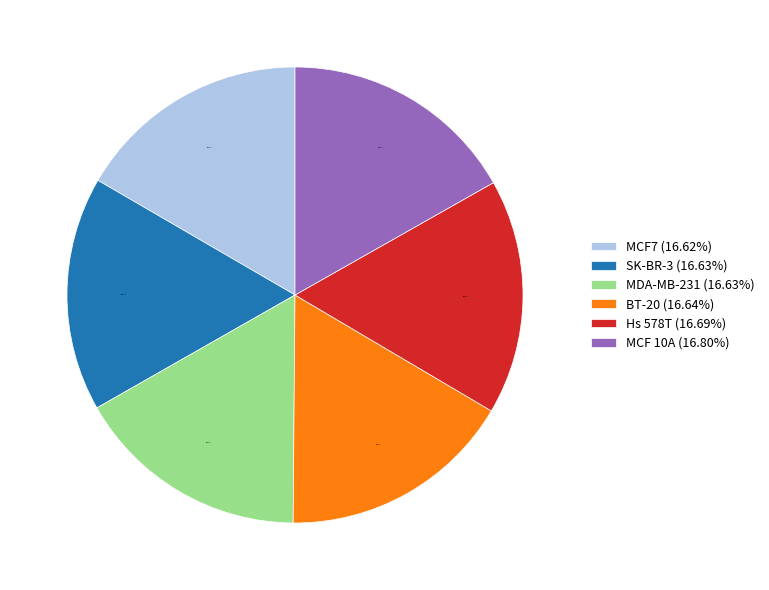

Does BT-20 account for over 50% of the chart?

No